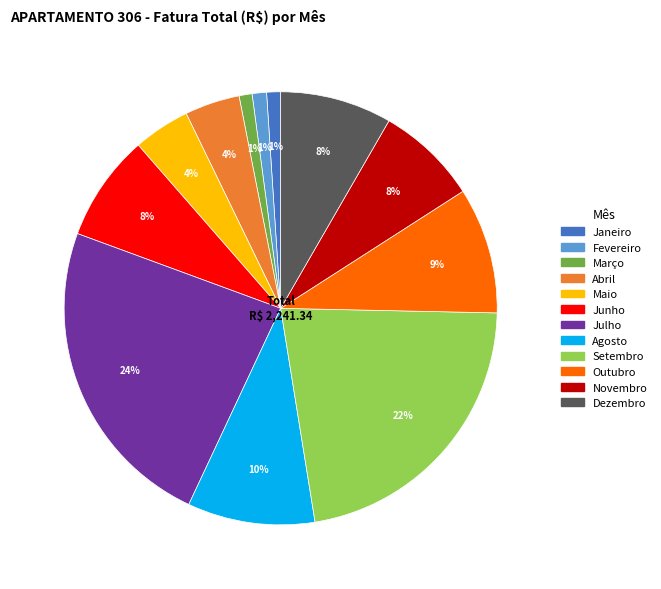

Which has a higher value, Janeiro or Junho?

Junho